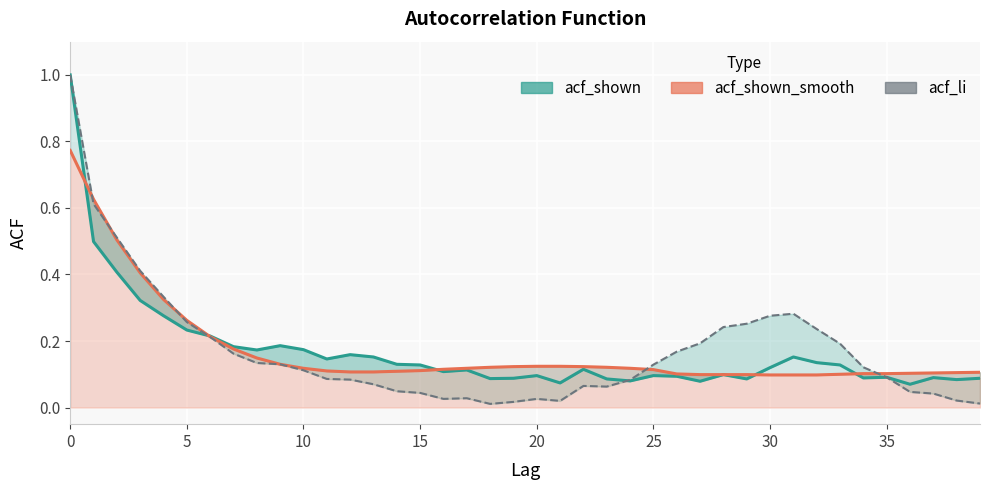

How many times do acf_li and acf_shown_smooth cross each other?

5